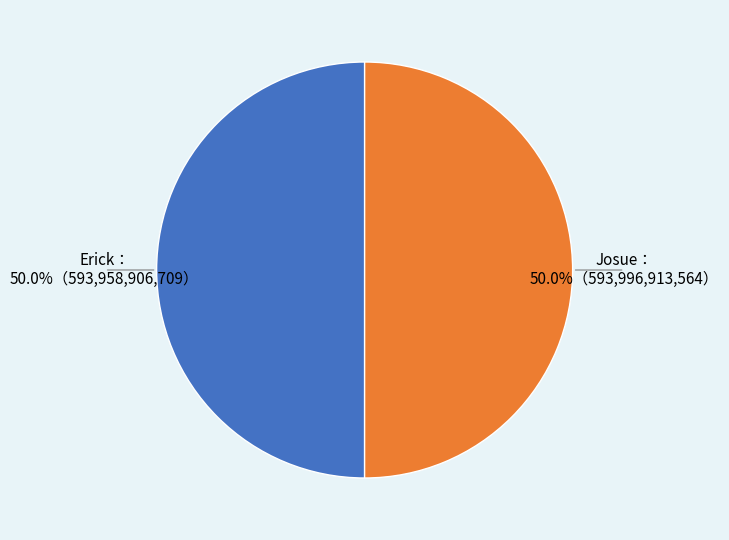

Which slice is the smallest?

Erick